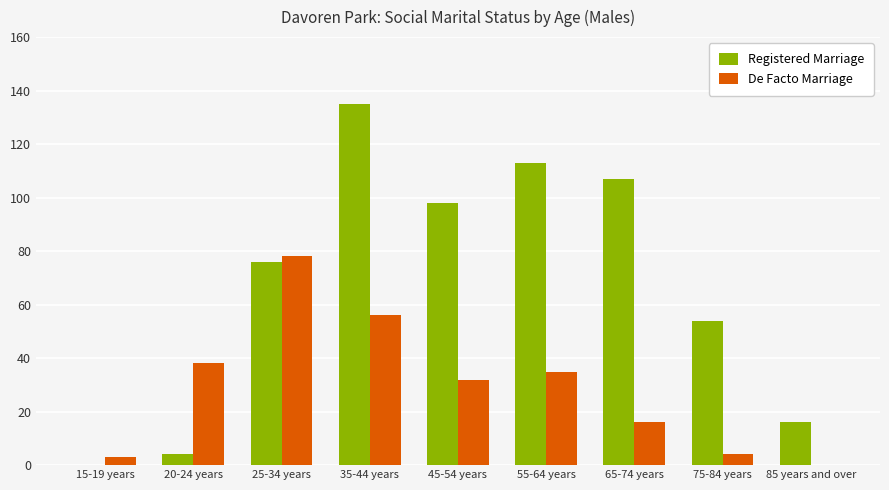

Is it true that Registered Marriage equals 107 at 65-74 years?

True